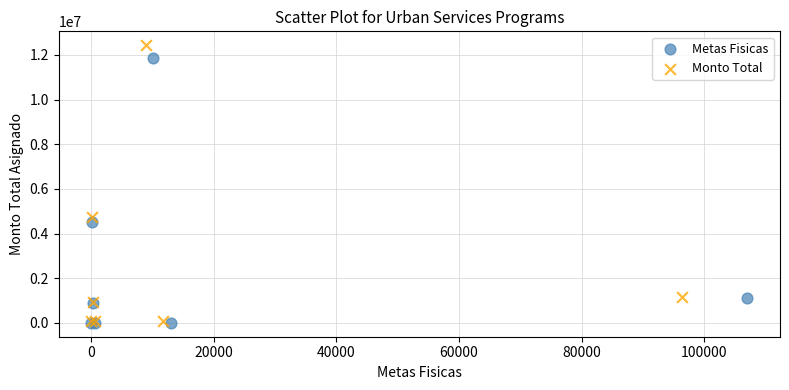

Which series has the widest spread of Y values?

Monto Total